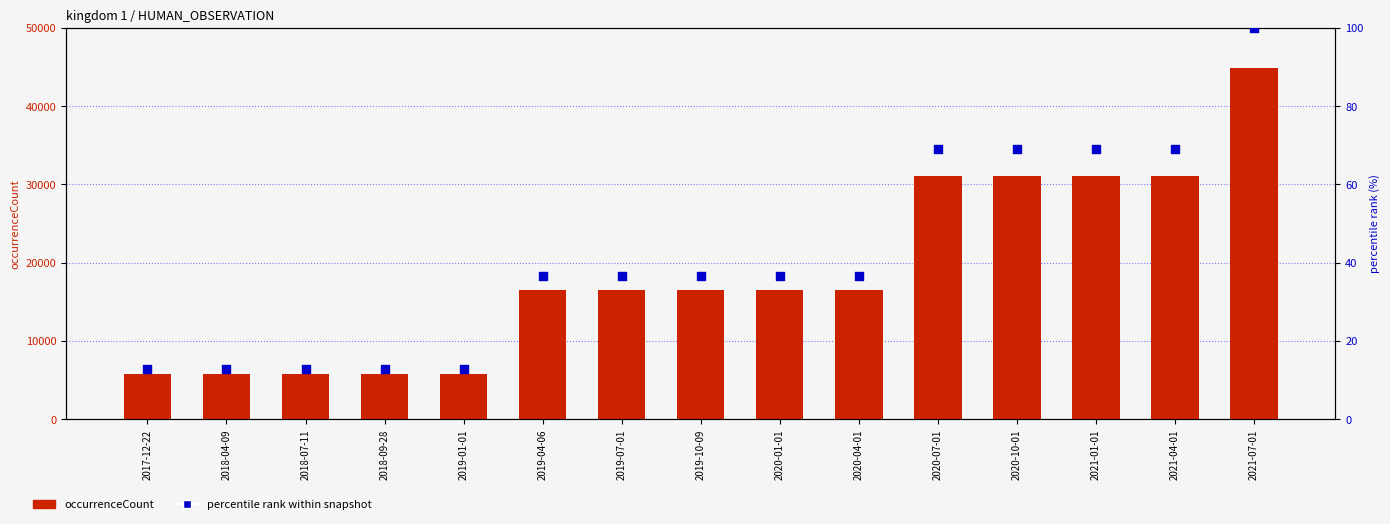

Is the value of occurrenceCount at 2017-12-22 greater than the value of percentile rank within snapshot at 2020-01-01?

Yes